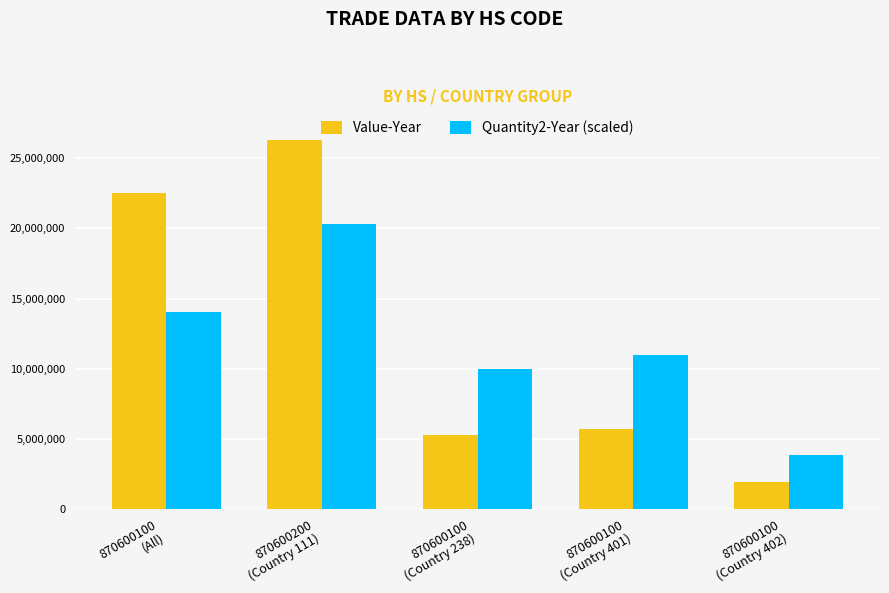

What is the value of the Value-Year bar at the 4th from the left?

5680833